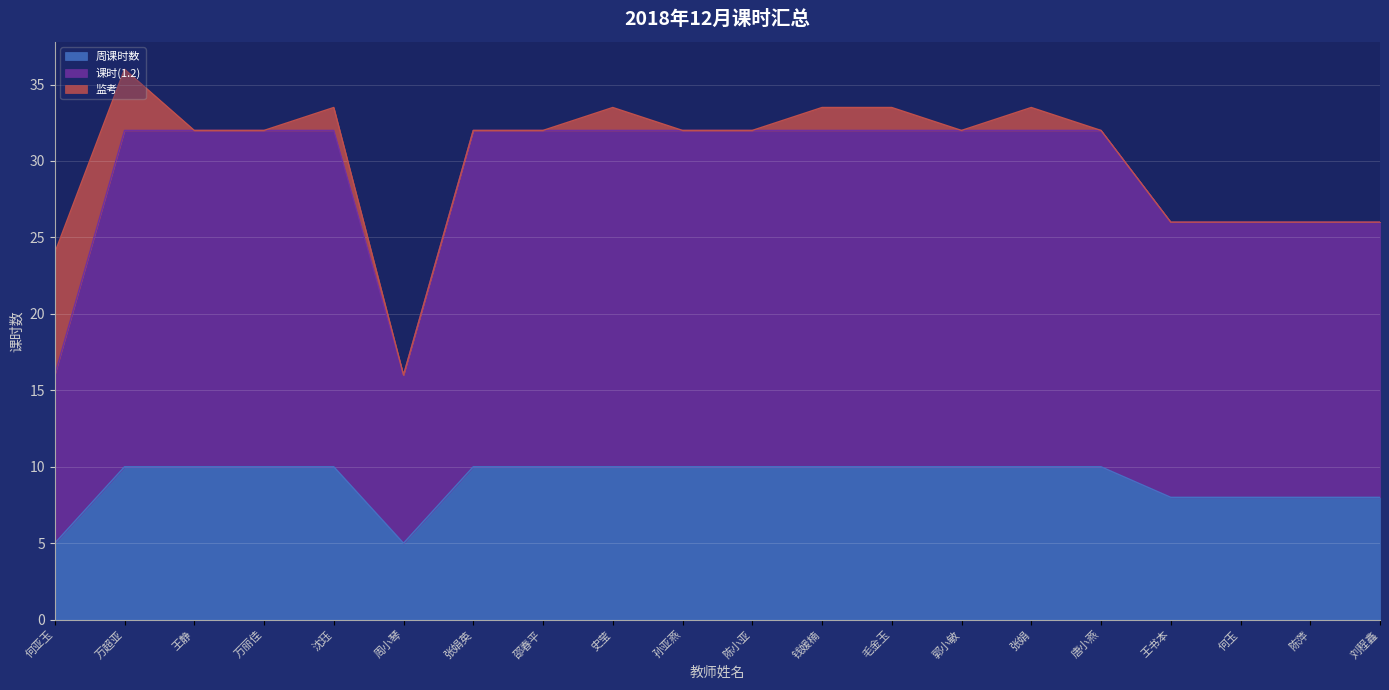

What is the highest value of the 周课时数 series?

10.0